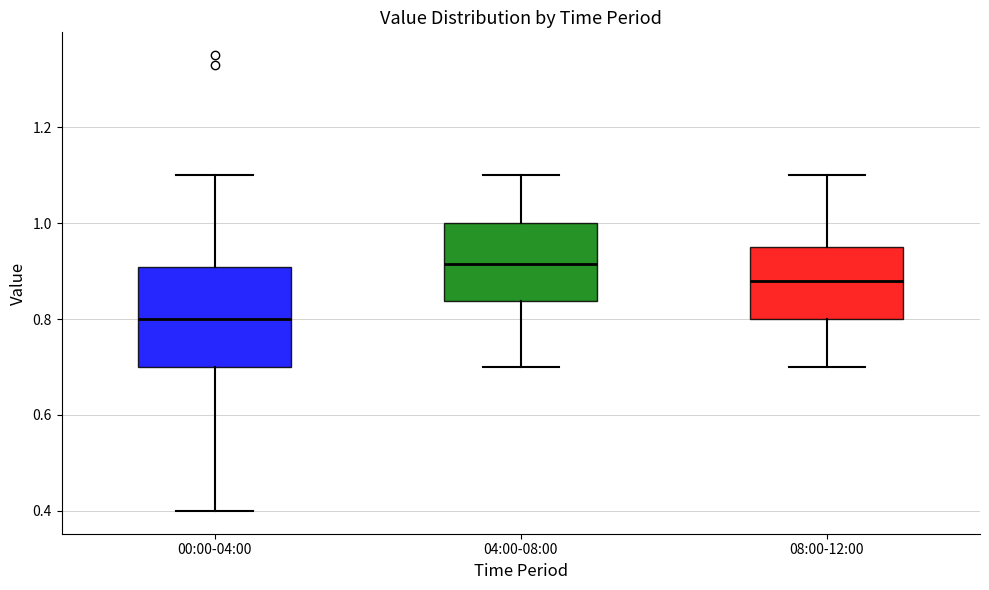

Comparing the boxes themselves (not the whiskers), which one is the tallest?

00:00-04:00